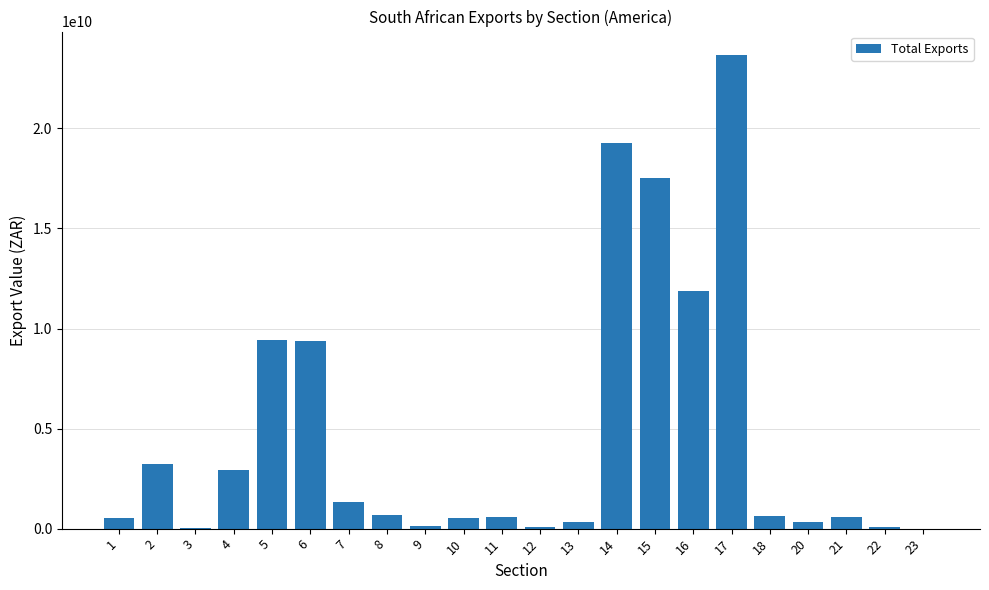

What is the change in value from 17 to 18?

-23001466000